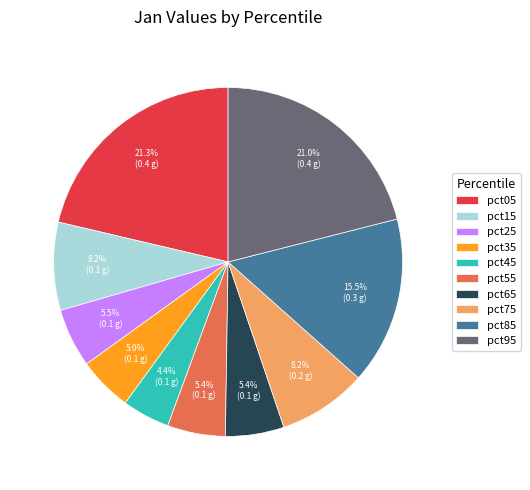

The pct55 slice represents 1% of the pie. True or false?

False